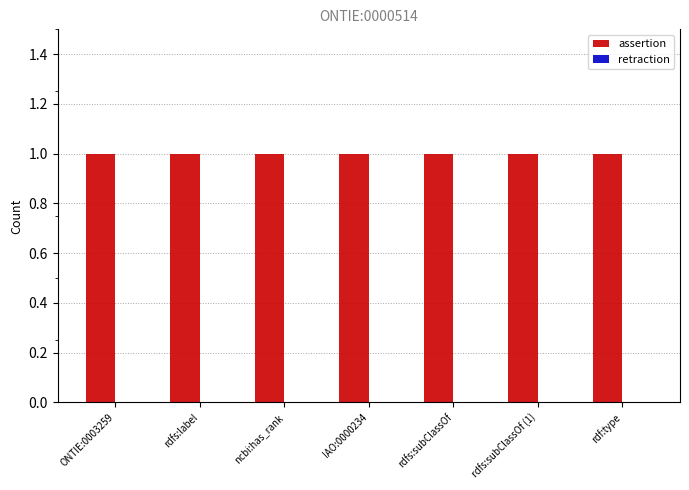

List the series in order of their overall mean, lowest first.

retraction, assertion